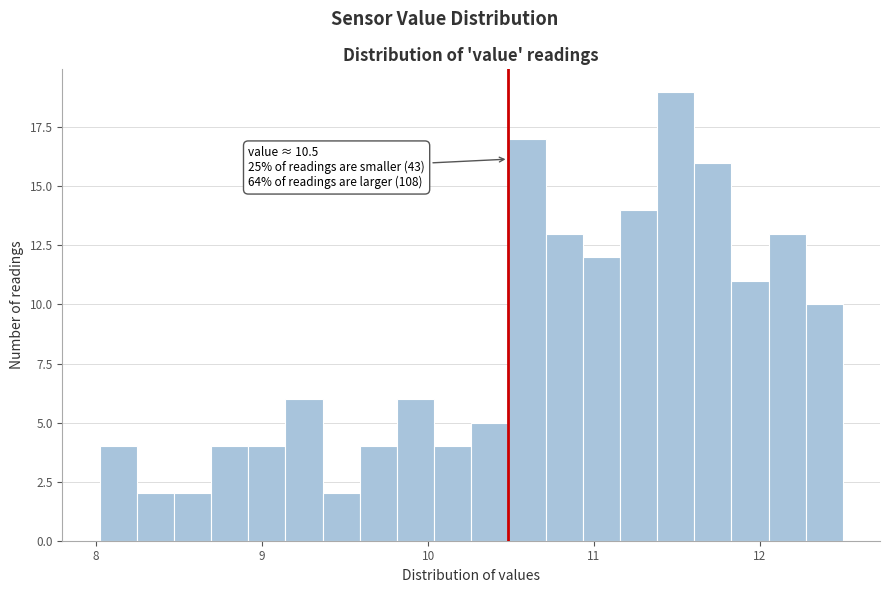

Read against the x-axis, roughly where is the centre of the tallest bar?

11.5